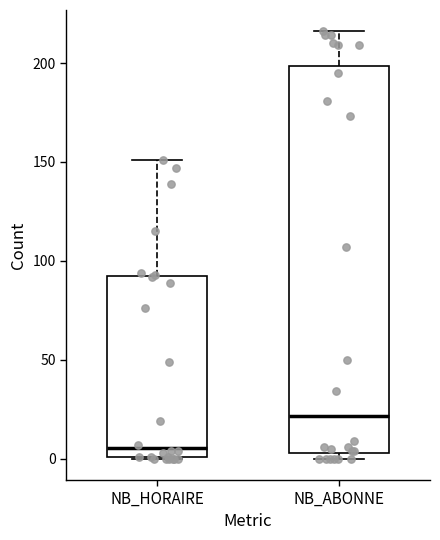

Which box has the highest median line?

NB_ABONNE